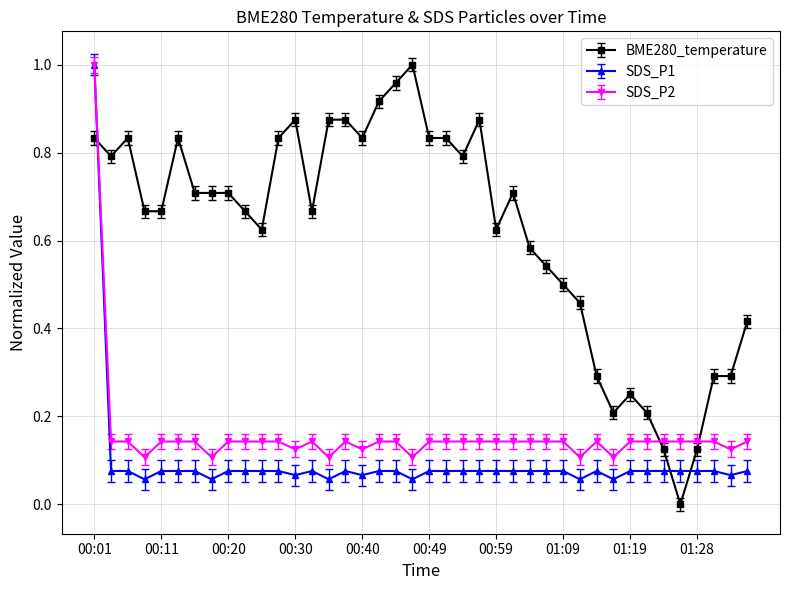

Which series ends up on top after the final intersection of BME280_temperature and SDS_P2?

BME280_temperature